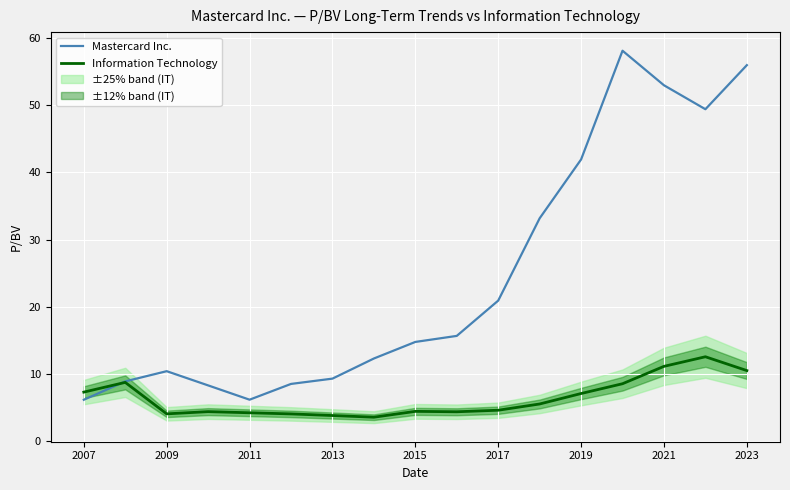

What is the maximum value for Information Technology?

12.5